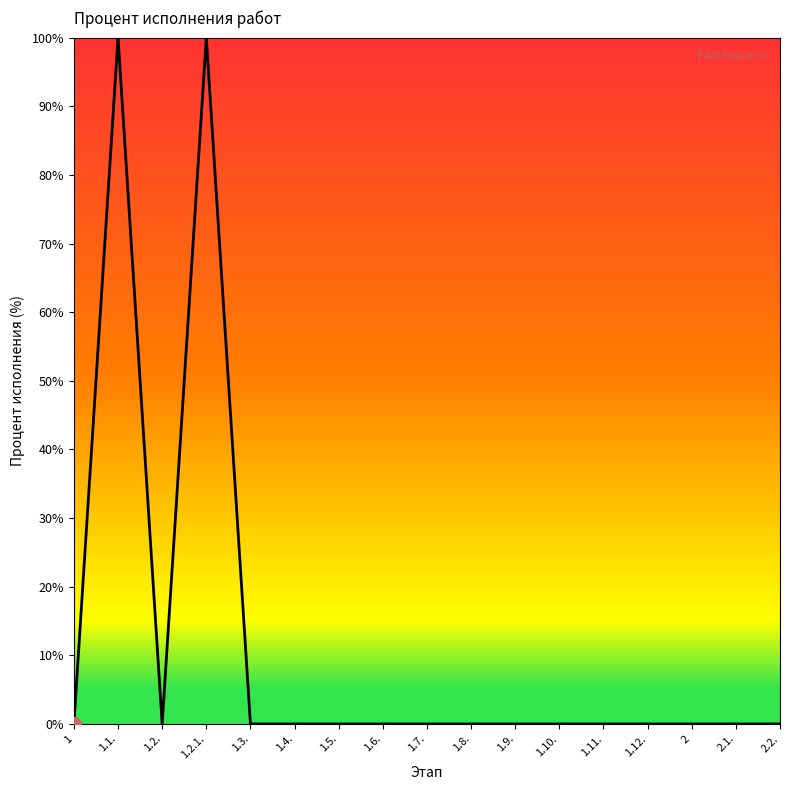

What is the maximum value shown in the chart?

100